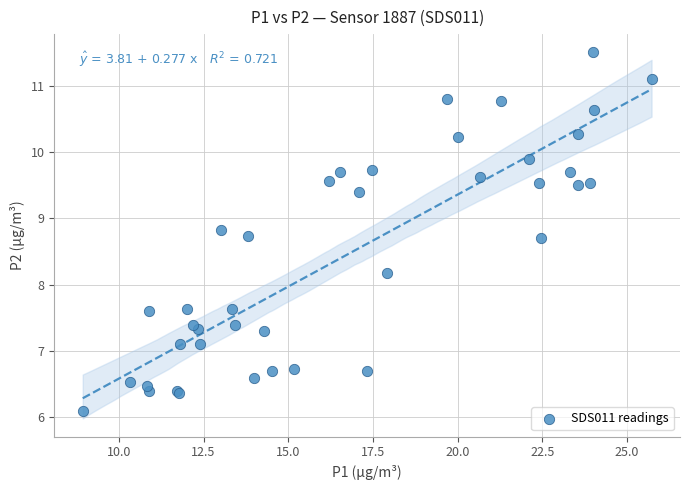

What Y value in the scatter plot is closest to 8?

8.2